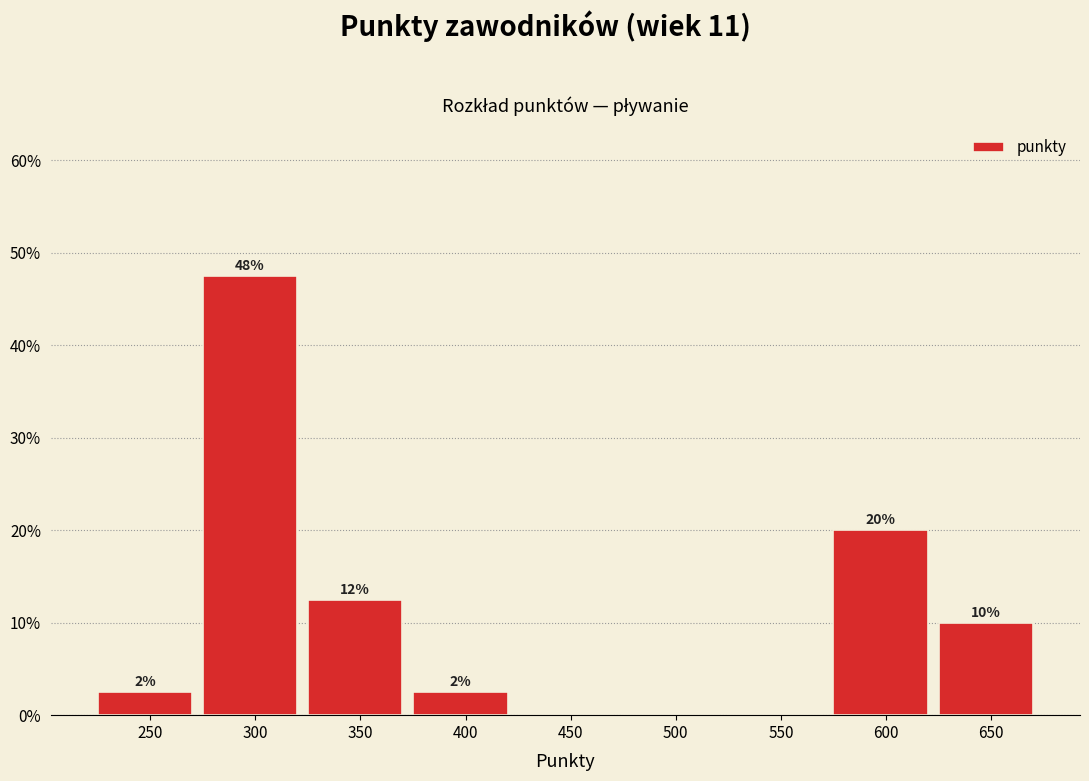

Are the bars horizontal?

No